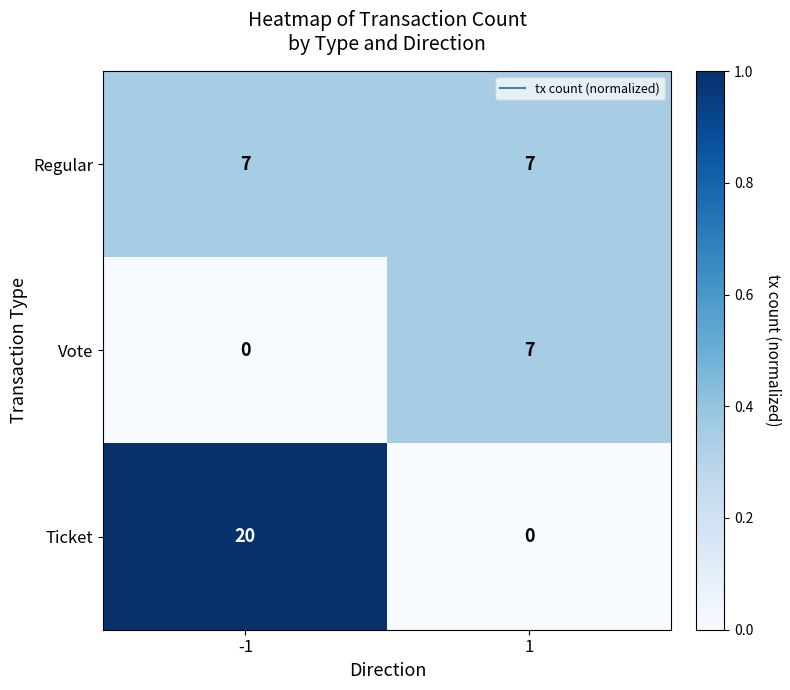

What is the total value across all series at -1?

27